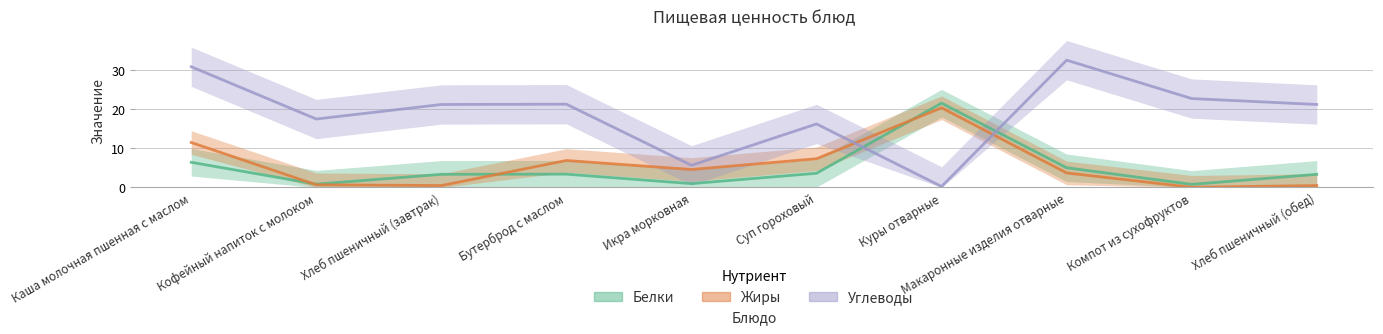

Which series has the largest total across all categories?

Углеводы